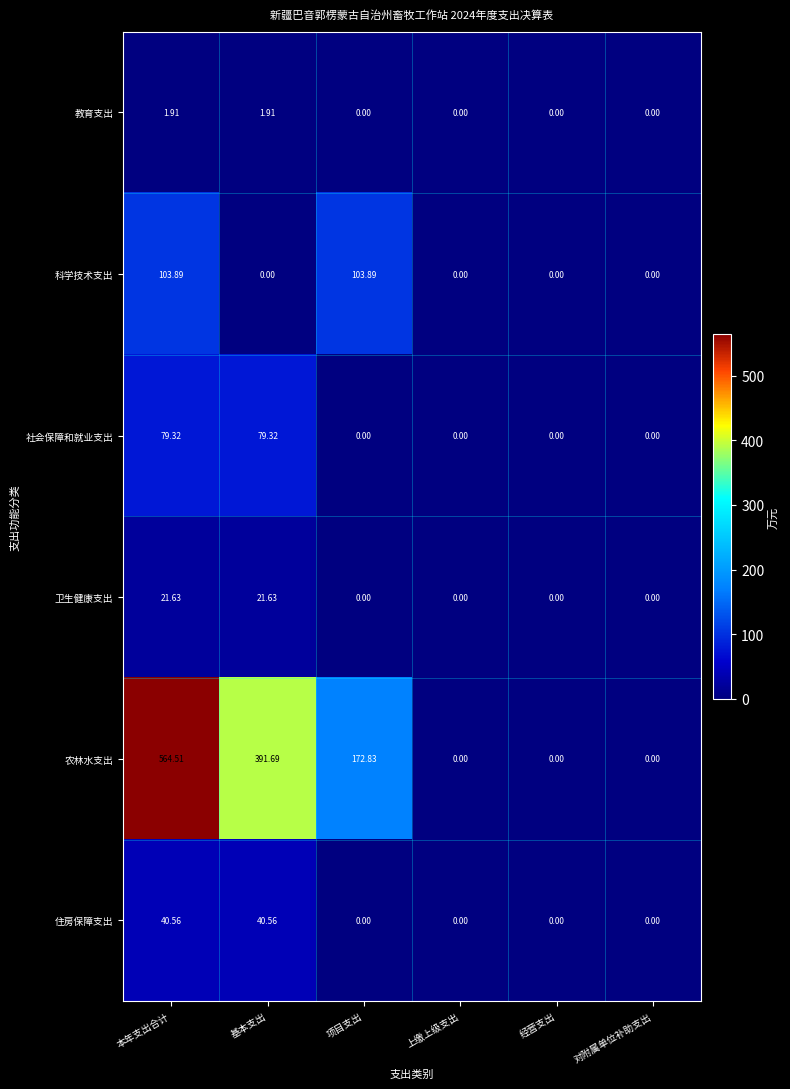

Rank the series by their maximum value, from lowest to highest.

教育支出, 卫生健康支出, 住房保障支出, 社会保障和就业支出, 科学技术支出, 农林水支出